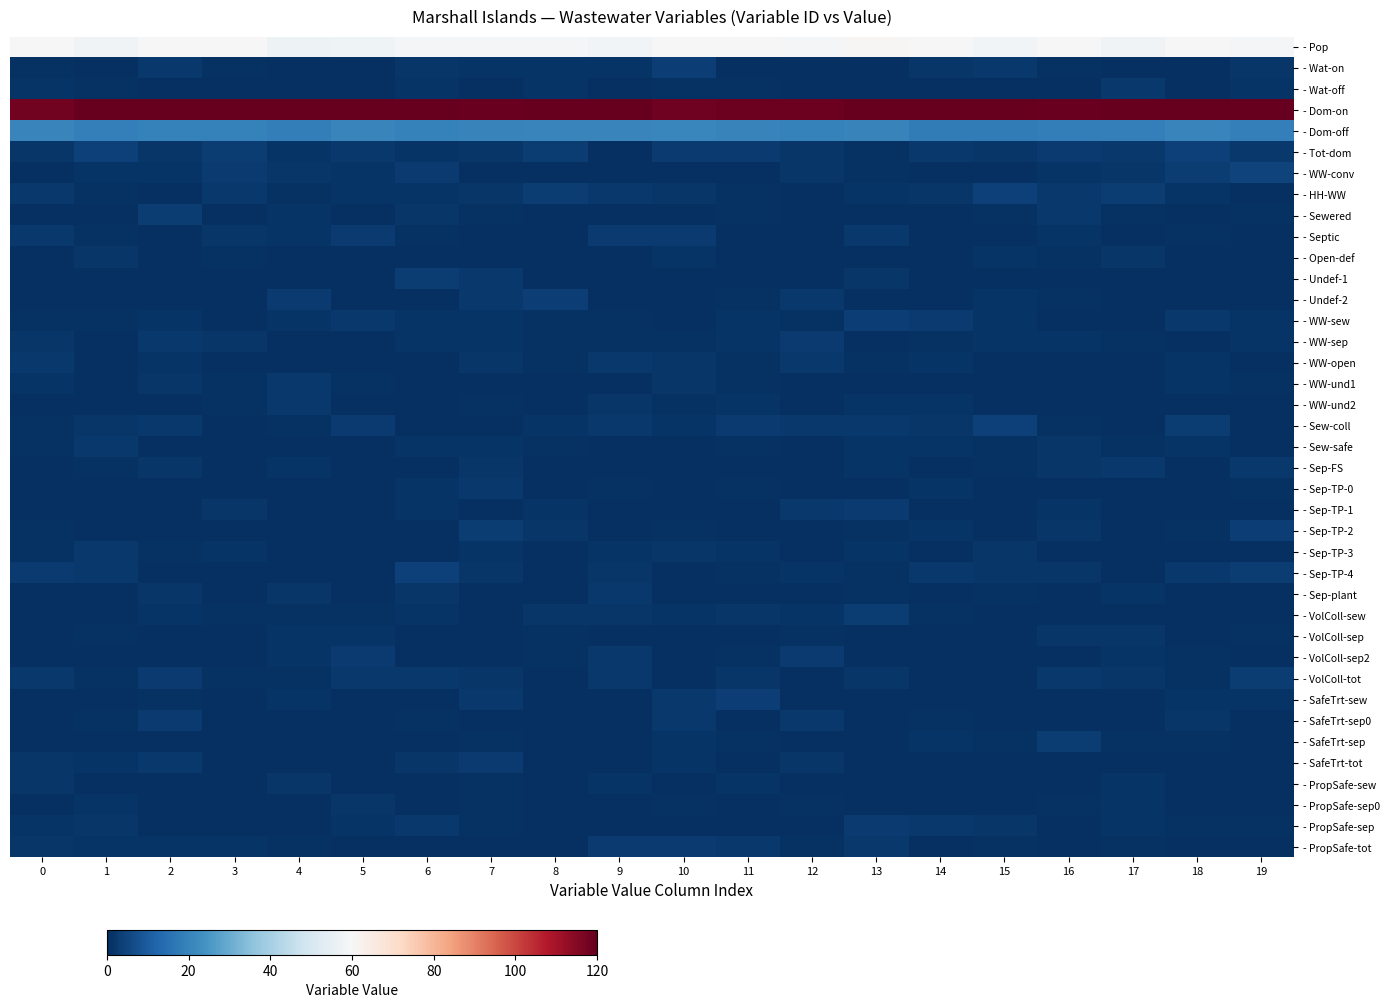

Between 10 and 6, which is larger?

10